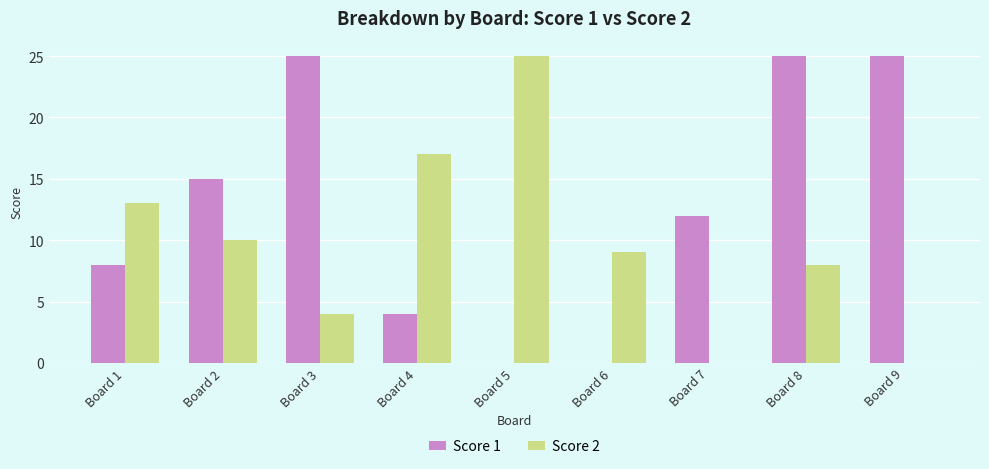

Is it true that Score 1 equals 12 at Board 5?

False